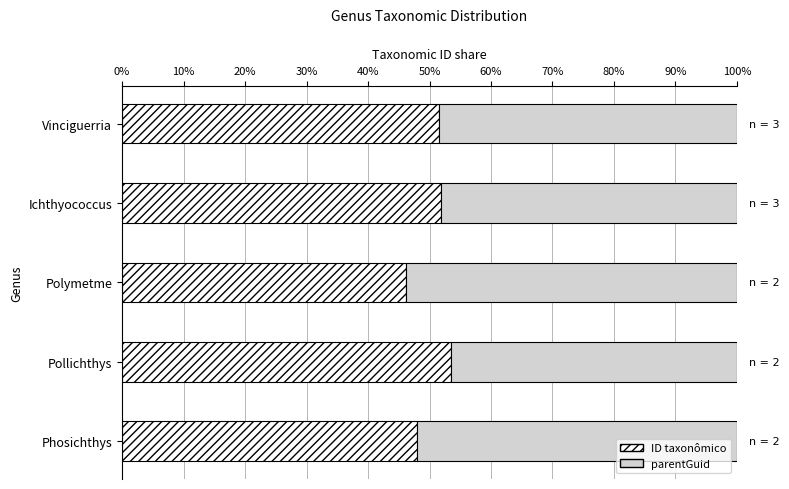

What is the difference between the ID taxonômico values at Vinciguerria and Phosichthys?

3.6